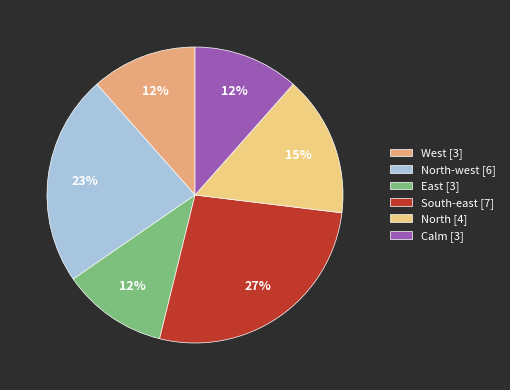

Between East [3] and North-west [6], which is larger?

North-west [6]